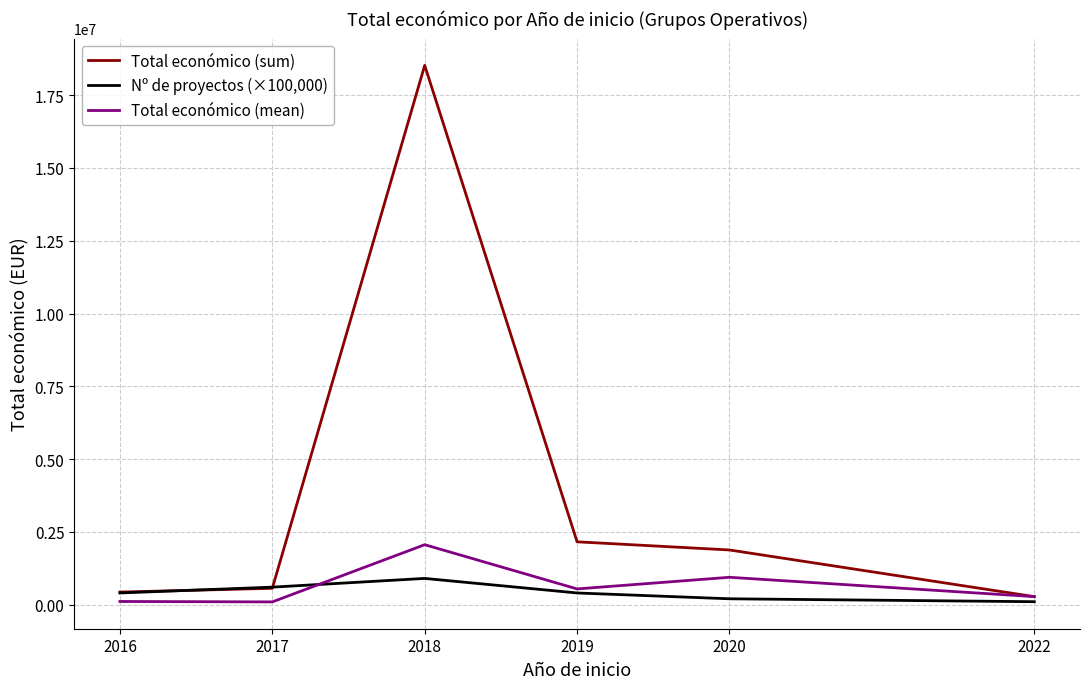

What is the highest value of the Total económico (sum) series?

18524060.0